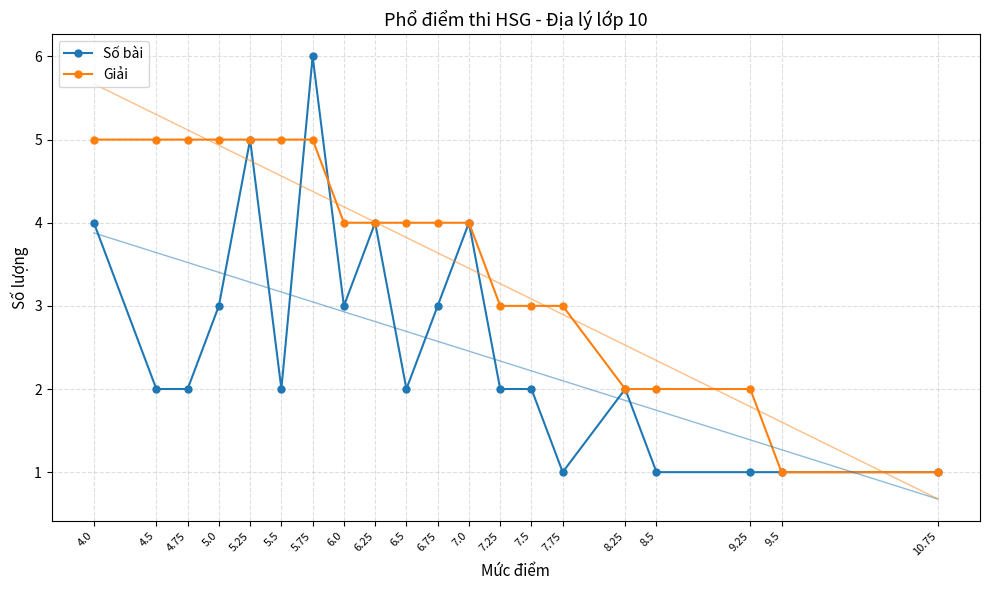

Does the chart have visible grid lines?

Yes